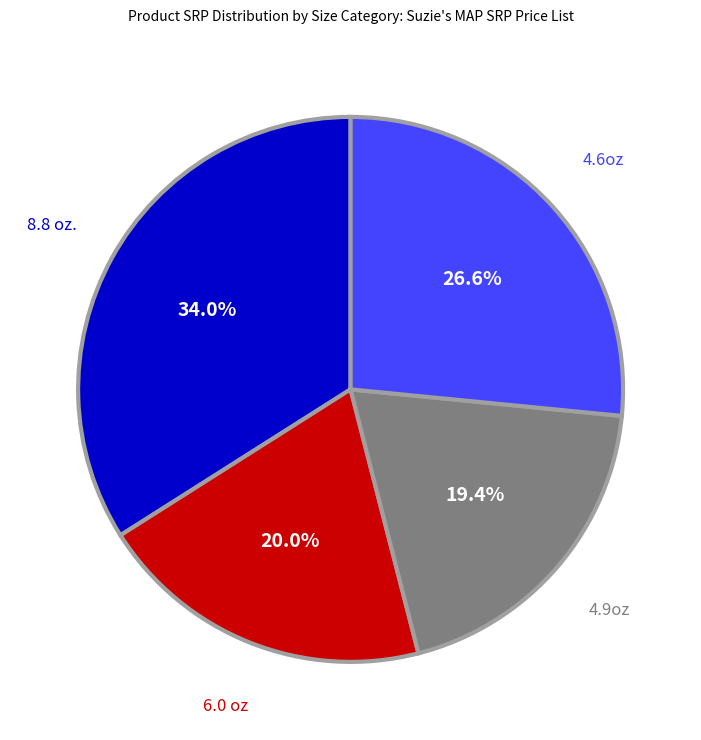

Which slice is the largest?

8.8 oz.